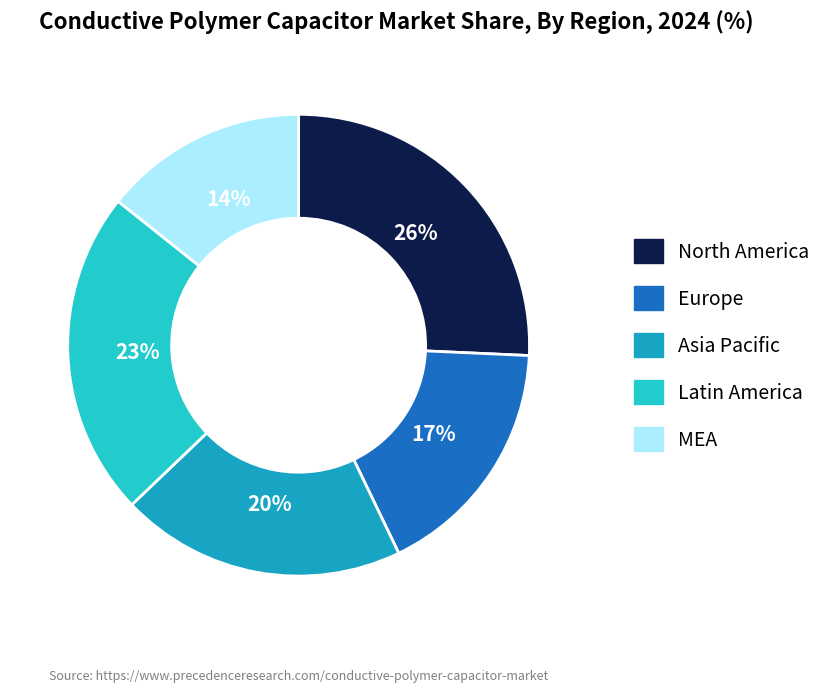

Is there a majority slice in this chart?

No